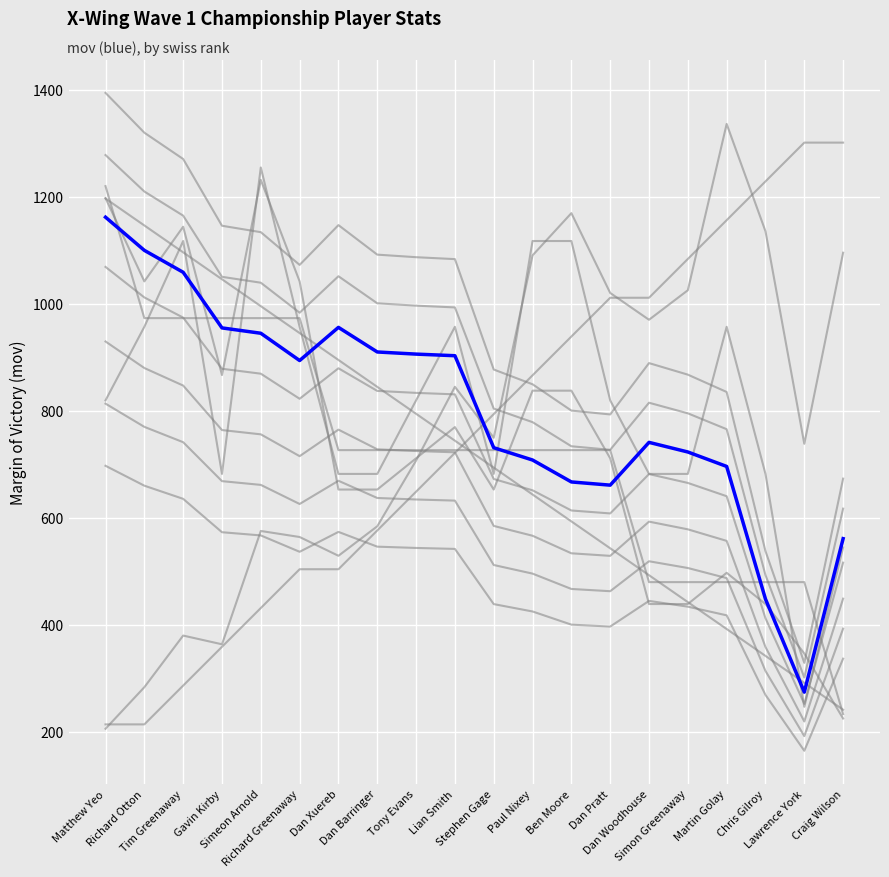

The chart shows a value of 1794 at Matthew Yeo. True or false?

False